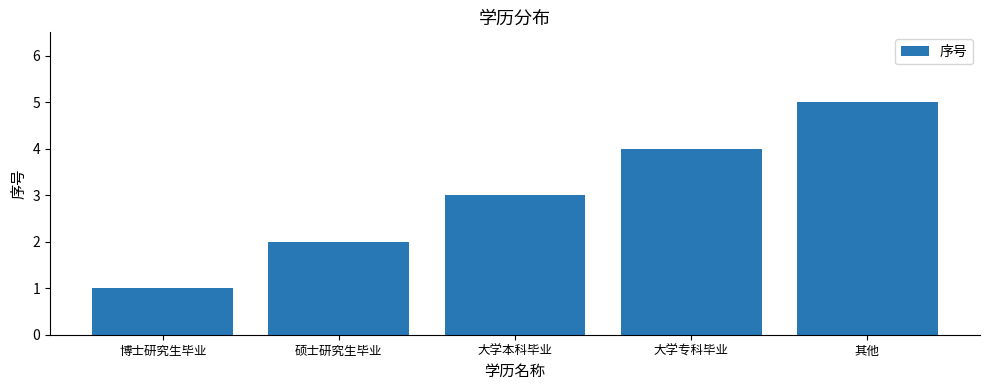

Count the values in the range 2 to 4.

3